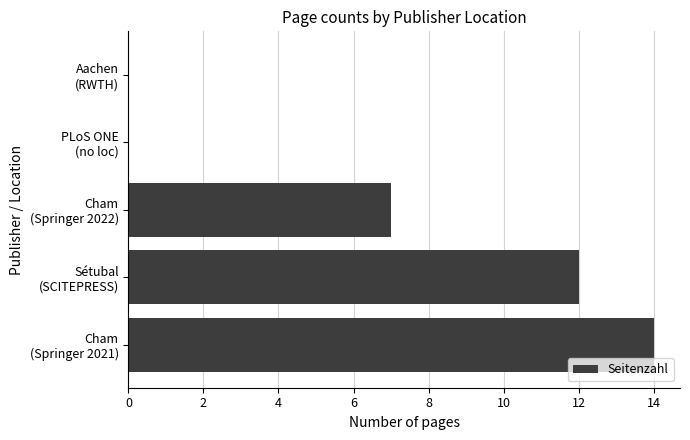

What is the greatest value displayed?

14